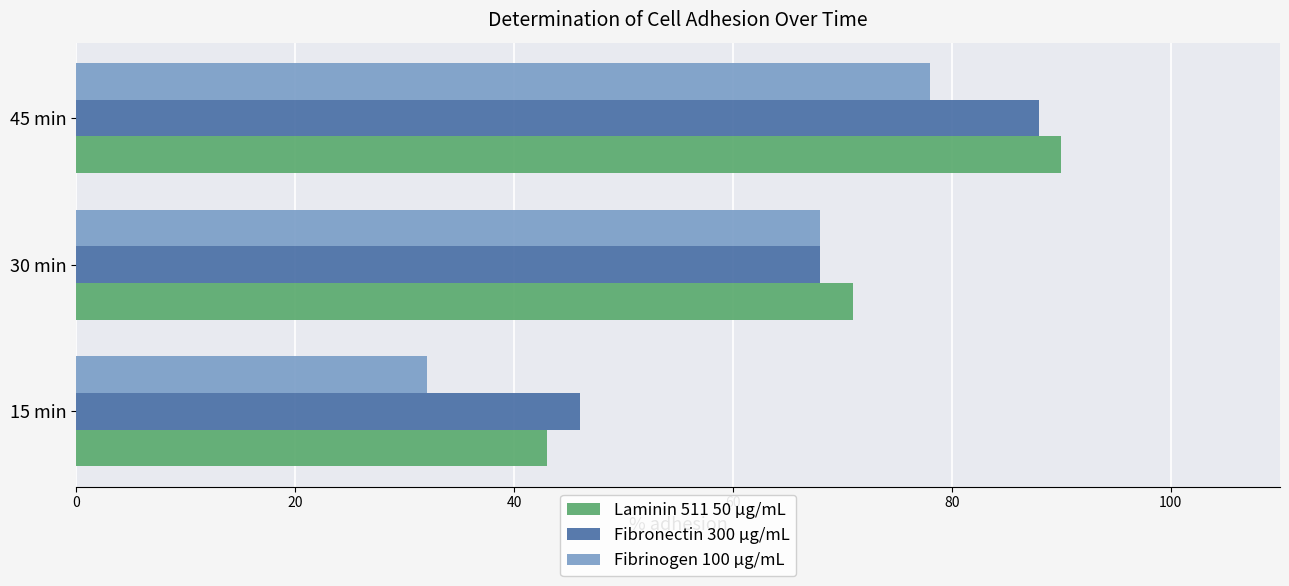

What is the total value across all series at 30 min?

207